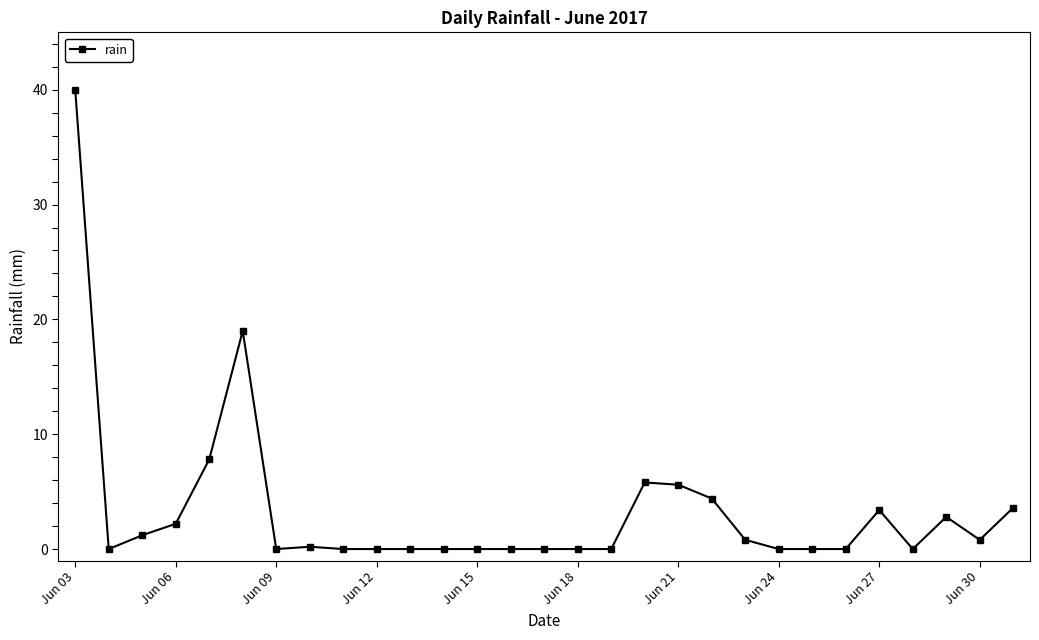

Reading left to right, what are all the values shown in this chart?

40.0	0.0	1.2	2.2	7.8	19.0	0.0	0.2	0.0	0.0	0.0	0.0	0.0	0.0	0.0	0.0	0.0	5.8	5.6	4.4	0.8	0.0	0.0	0.0	3.4	0.0	2.8	0.8	3.6